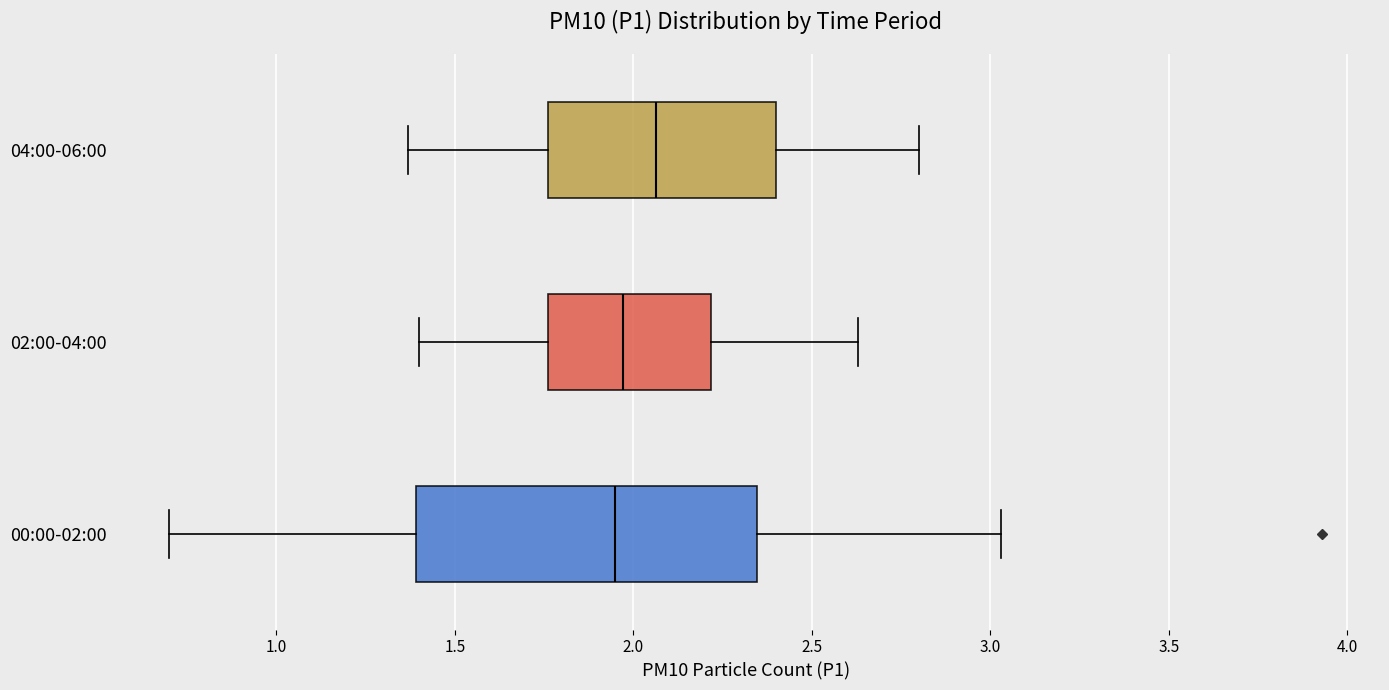

Where does the left whisker of the box for 02:00-04:00 end on the x-axis? The values are not printed on the chart, so give them approximately, as read against the axis.

1.40